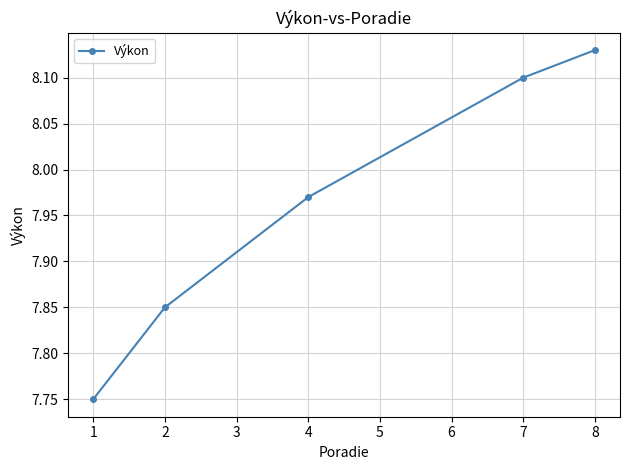

The value at 8 is 13.4. True or false?

False